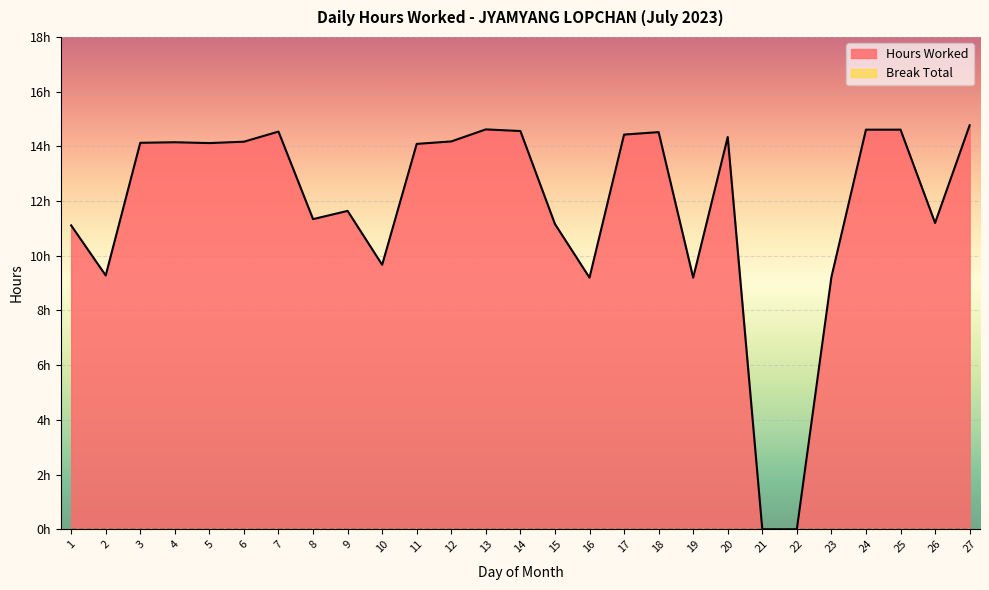

Reading left to right, list all the values displayed in this chart.

1=11.1	2=9.3	3=14.1	4=14.2	5=14.1	6=14.2	7=14.5	8=11.3	9=11.6	10=9.7	11=14.1	12=14.2	13=14.6	14=14.6	15=11.2	16=9.2	17=14.4	18=14.5	19=9.2	20=14.3	21=0.0	22=0.0	23=9.2	24=14.6	25=14.6	26=11.2	27=14.8